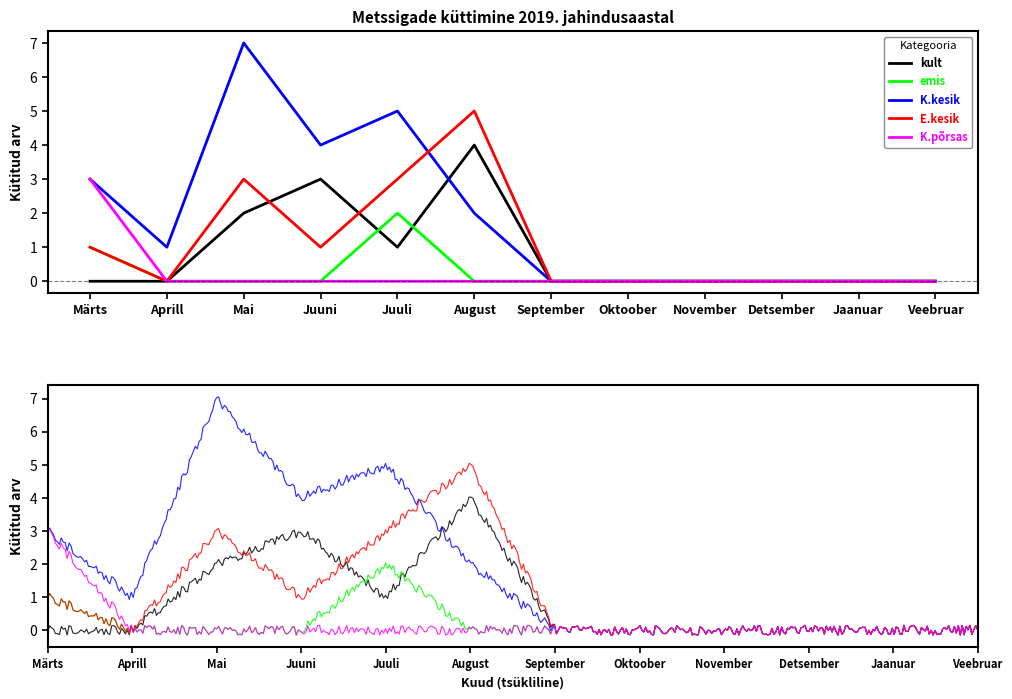

Rank the series by their maximum value, from lowest to highest.

emis, K.põrsas, kult, E.kesik, K.kesik